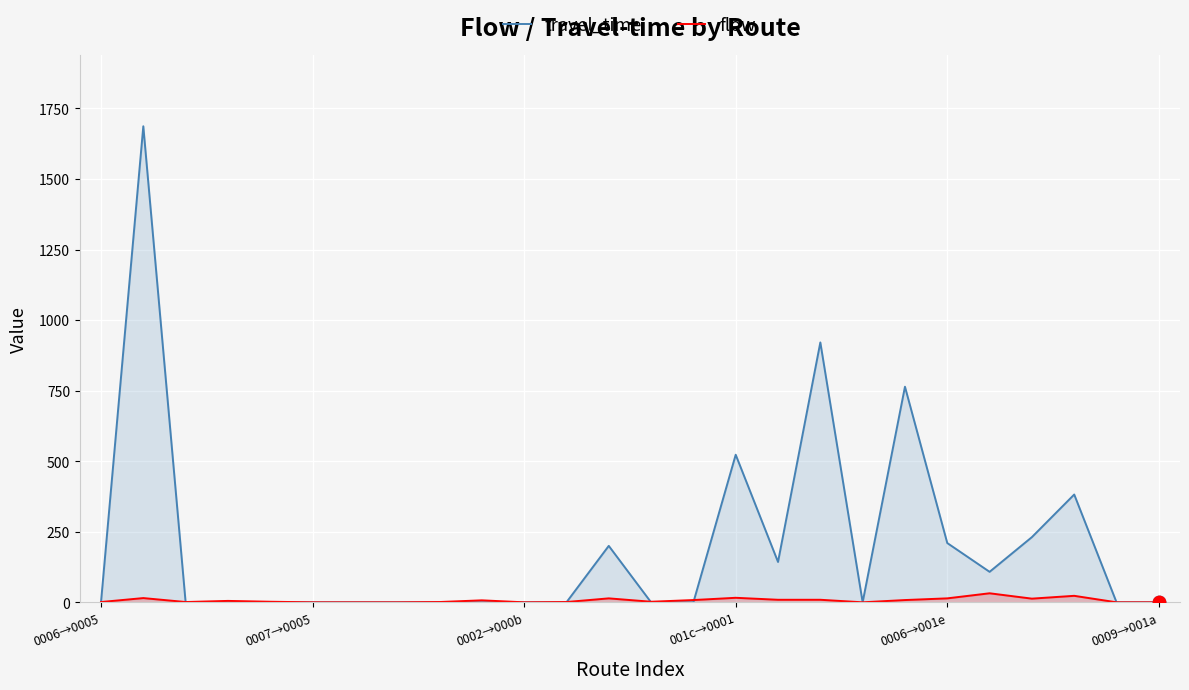

What is the highest value of the travel_time series?

1687